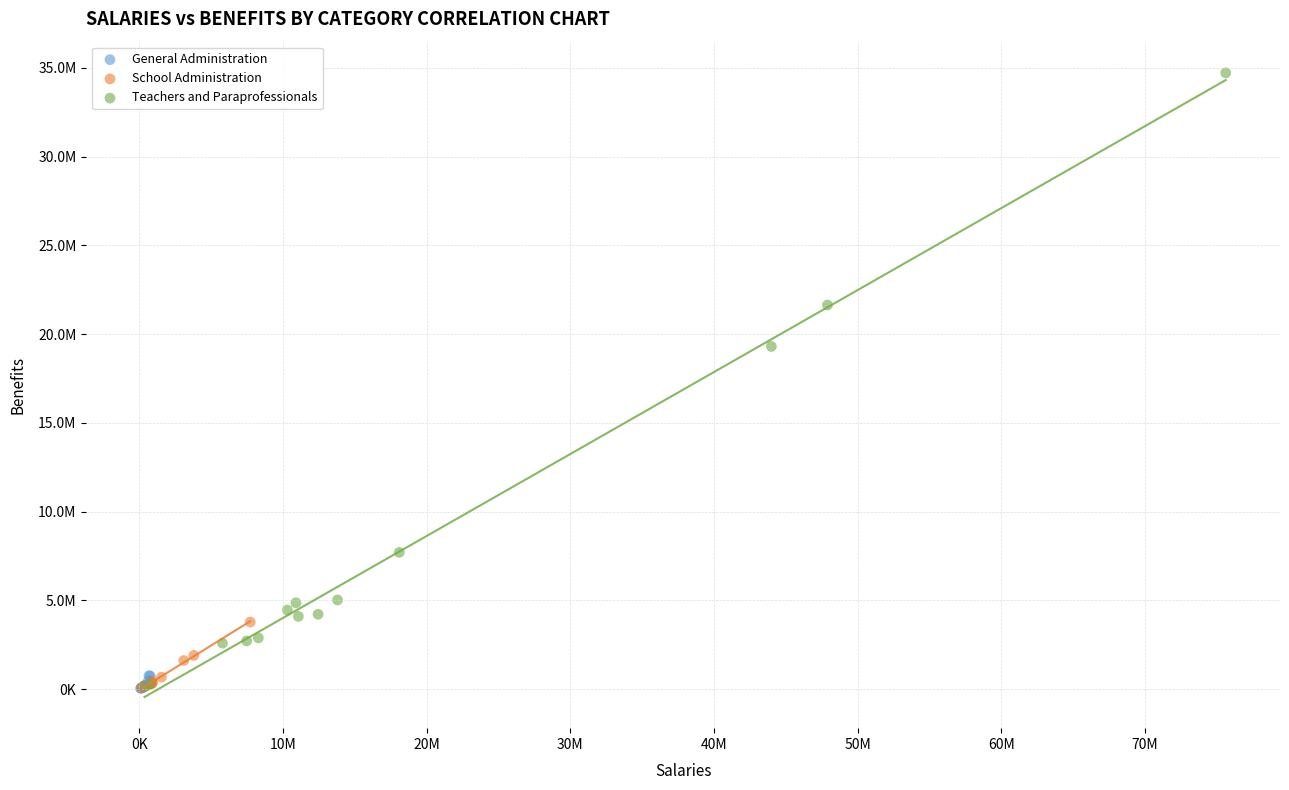

What are all the series names shown in the legend?

General Administration, School Administration, Teachers and Paraprofessionals